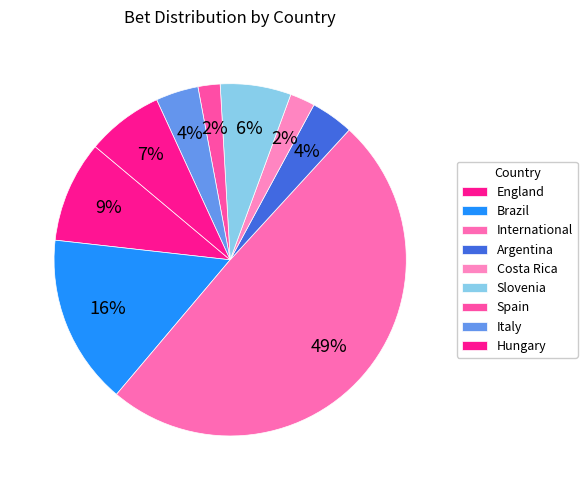

What is the largest slice in the pie chart?

International